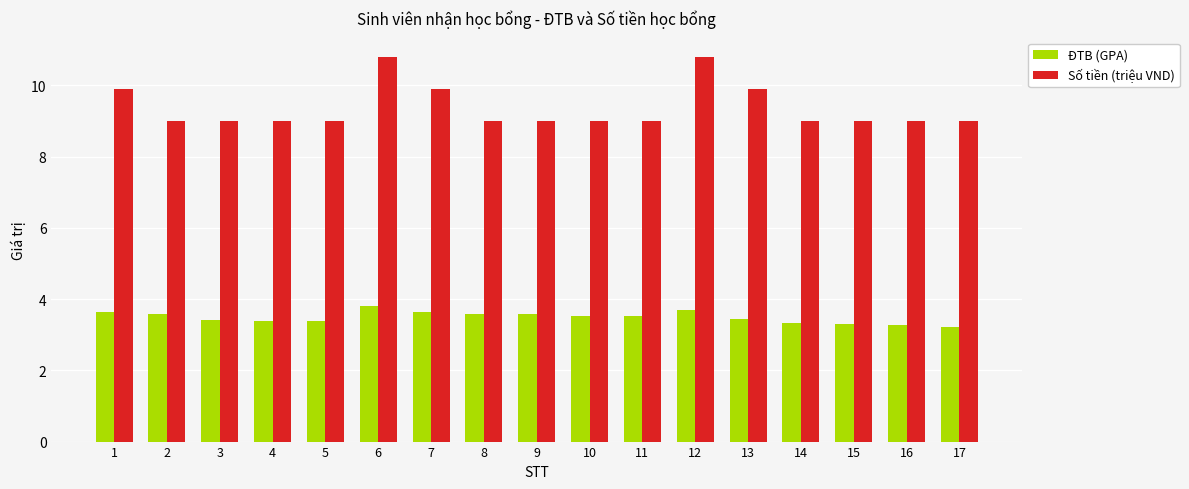

What is the sum of the ĐTB (GPA) values at 15 and 13?

6.7